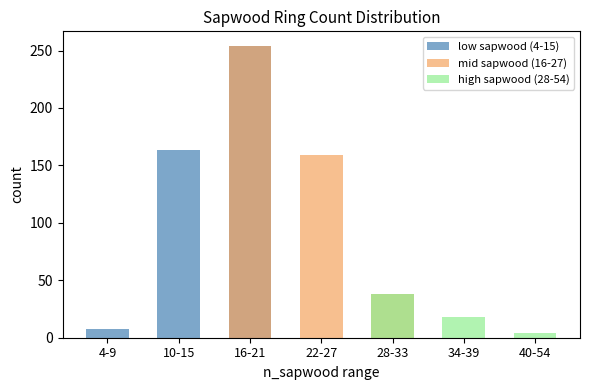

Rank the categories by mid sapwood (16-27) value from lowest to highest.

4-9, 10-15, 34-39, 40-54, 28-33, 22-27, 16-21